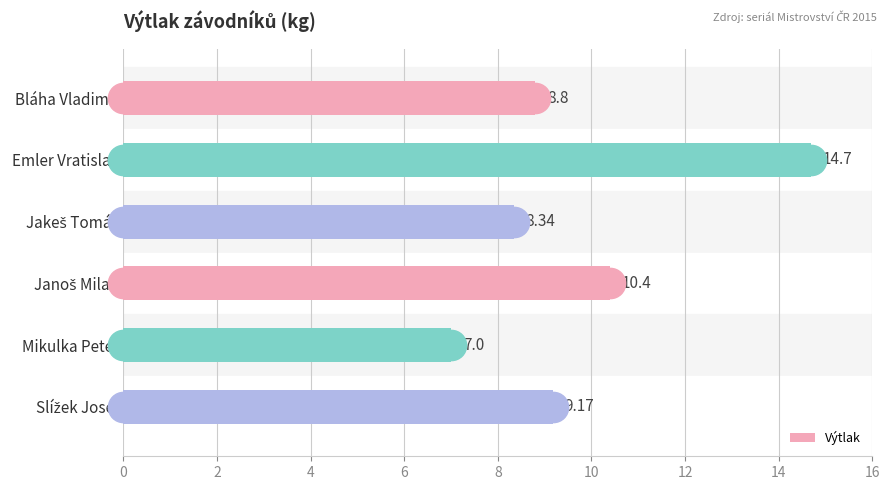

What is the greatest value displayed?

14.7